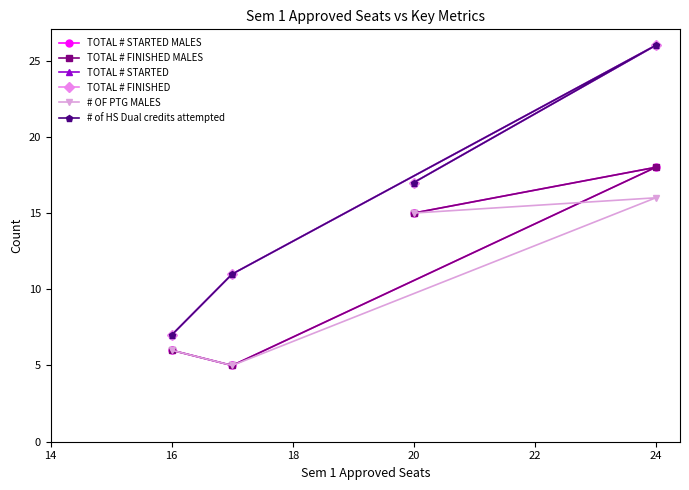

What is the sum of all # of HS Dual credits attempted values?

61